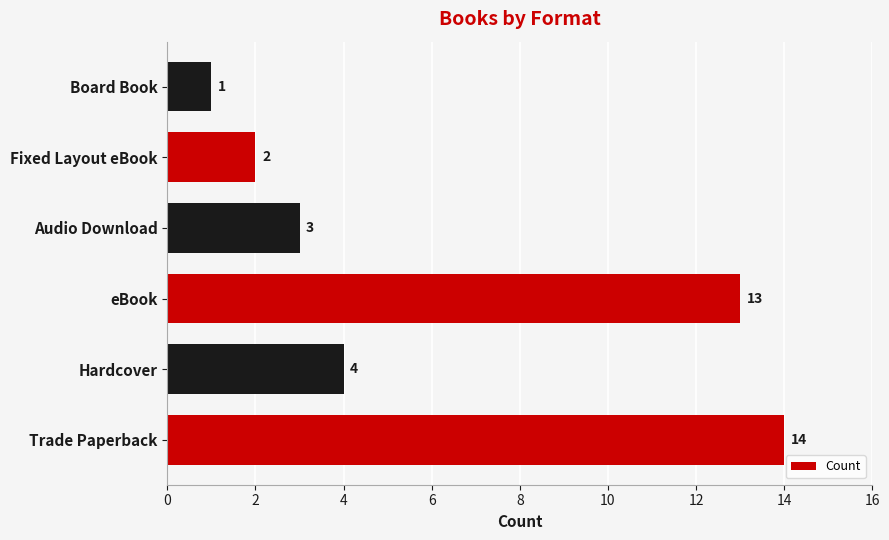

Reading bottom to top, transcribe all the data shown in this chart.

14	4	13	3	2	1